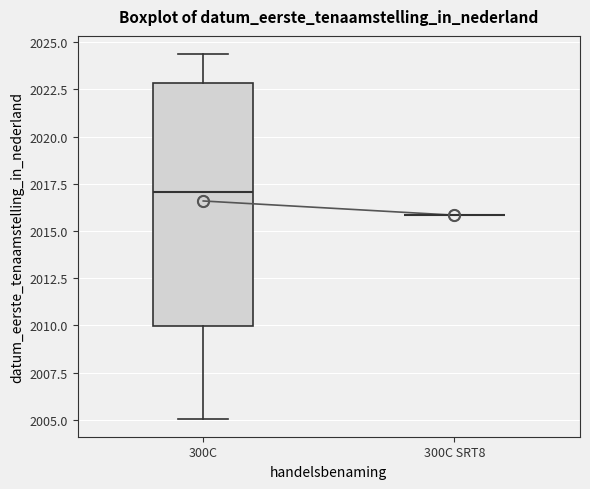

Comparing the boxes themselves (not the whiskers), which one is the tallest?

300C